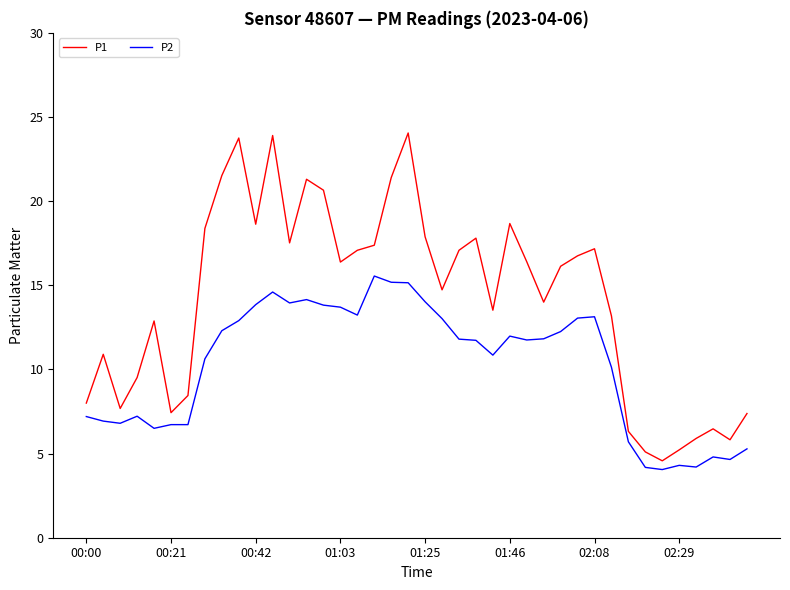

Which series has the largest total across all categories?

P1